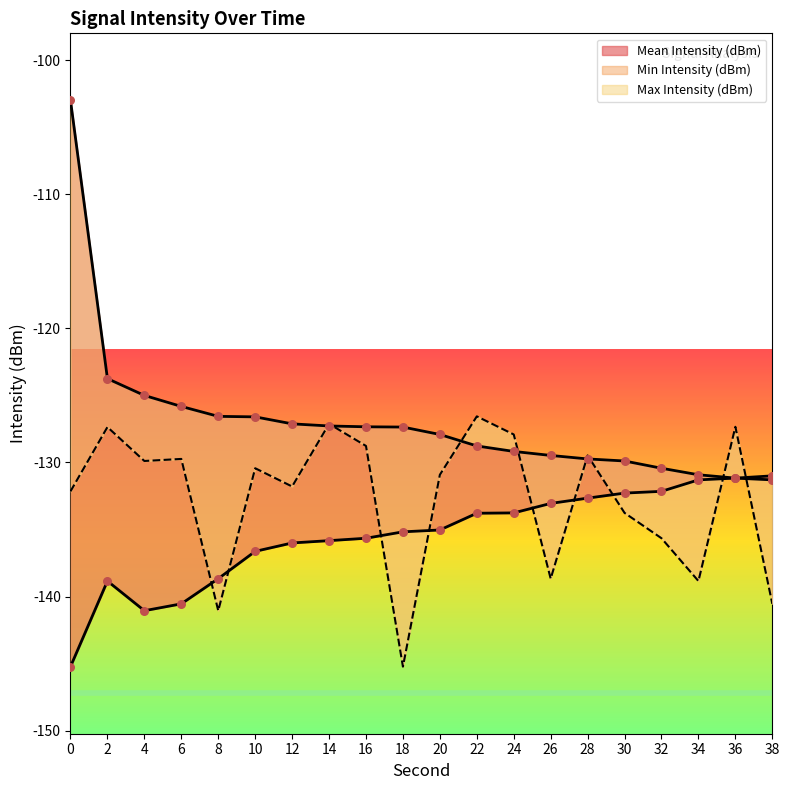

Which series contains the highest Y value?

Max Intensity (dBm)